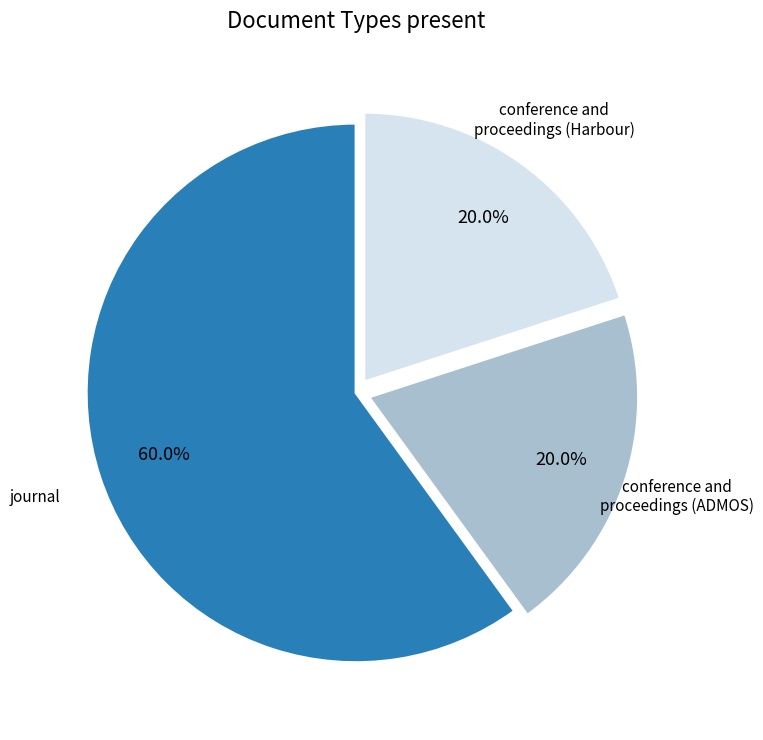

Does any single category account for the majority?

Yes